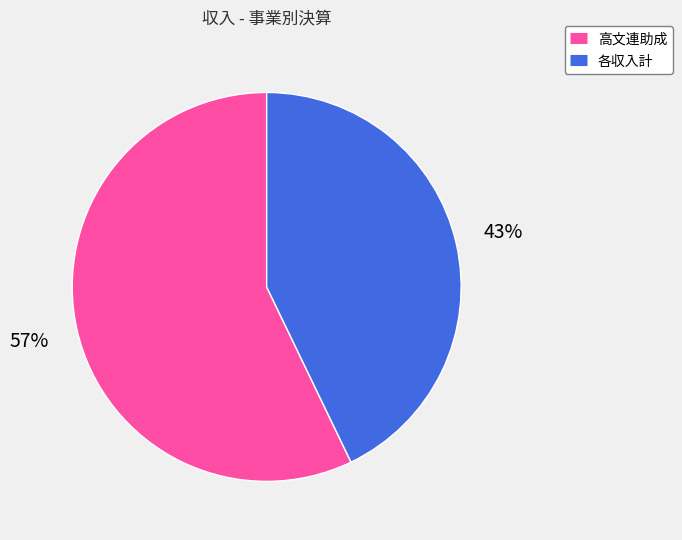

To the nearest percent, what percentage of the pie is 各収入計?

43%